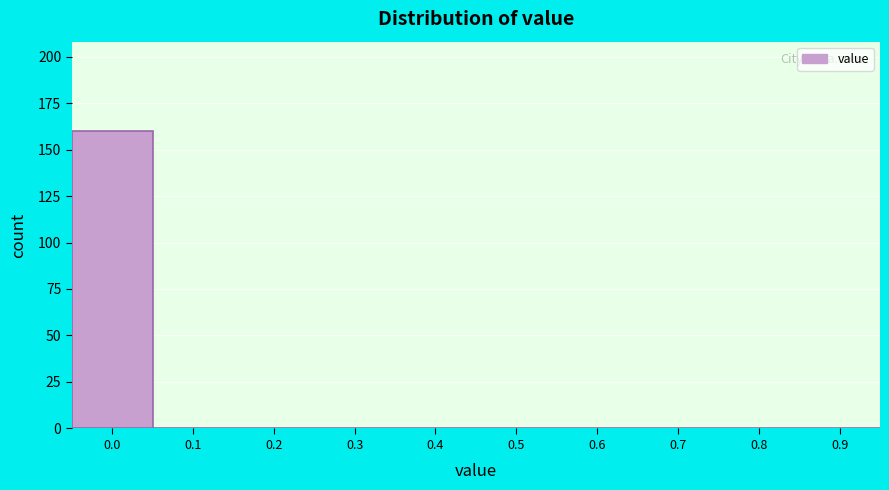

Reading left to right, what are all the values shown in this chart?

0.0=160	0.1=0	0.2=0	0.3=0	0.4=0	0.5=0	0.6=0	0.7=0	0.8=0	0.9=0